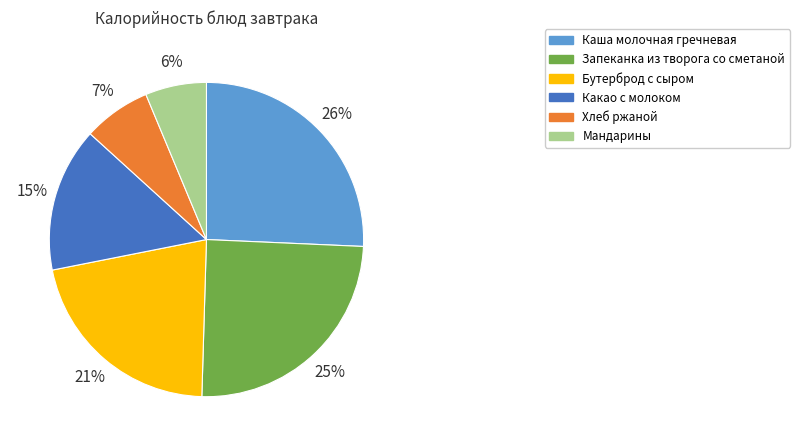

How many slices are in this pie chart?

6